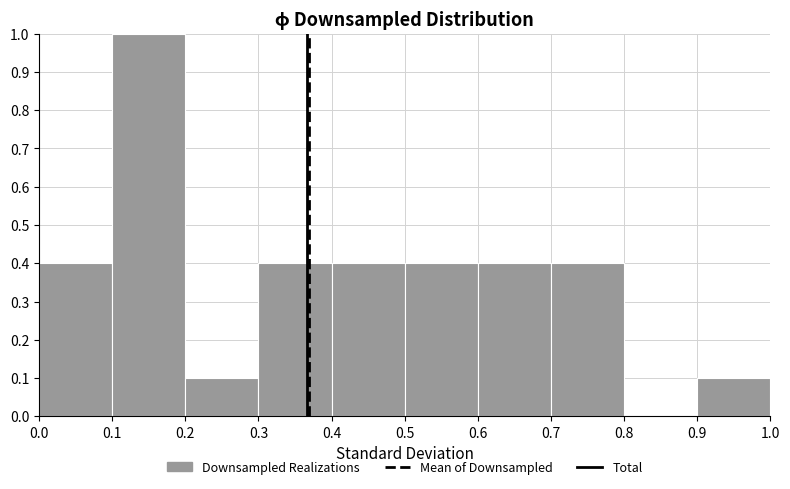

How tall is the bar that spans 0.1 to 0.2 on the x-axis? The values are not printed on the chart, so give them approximately, as read against the axis.

1.0